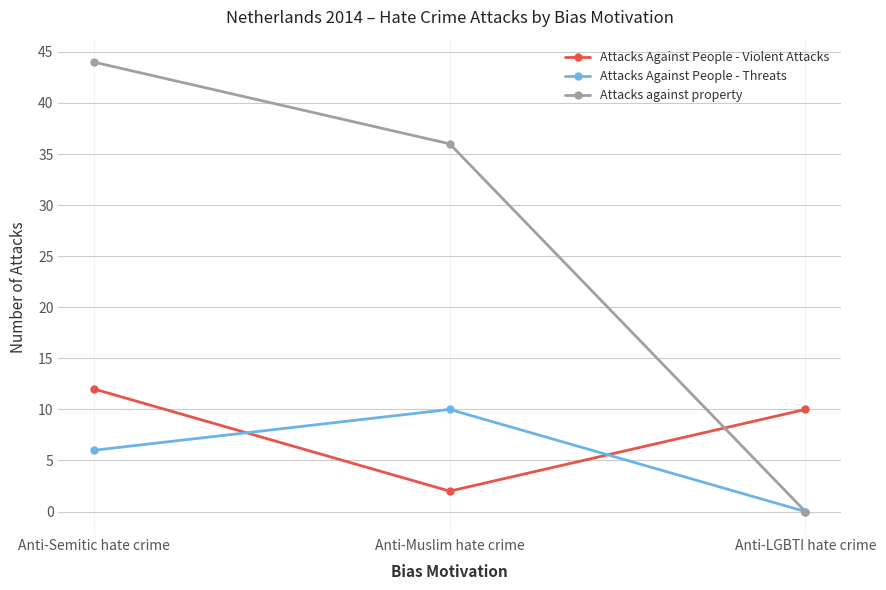

At which category is the sum across all series the highest?

Anti-Semitic hate crime